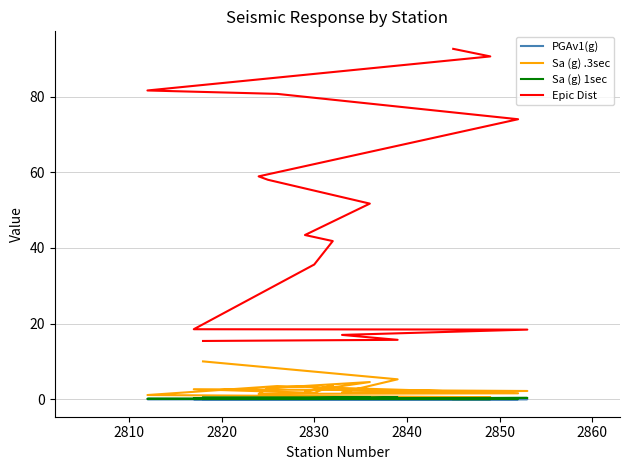

Where is PGAv1(g) nearest to the value 0?

2830